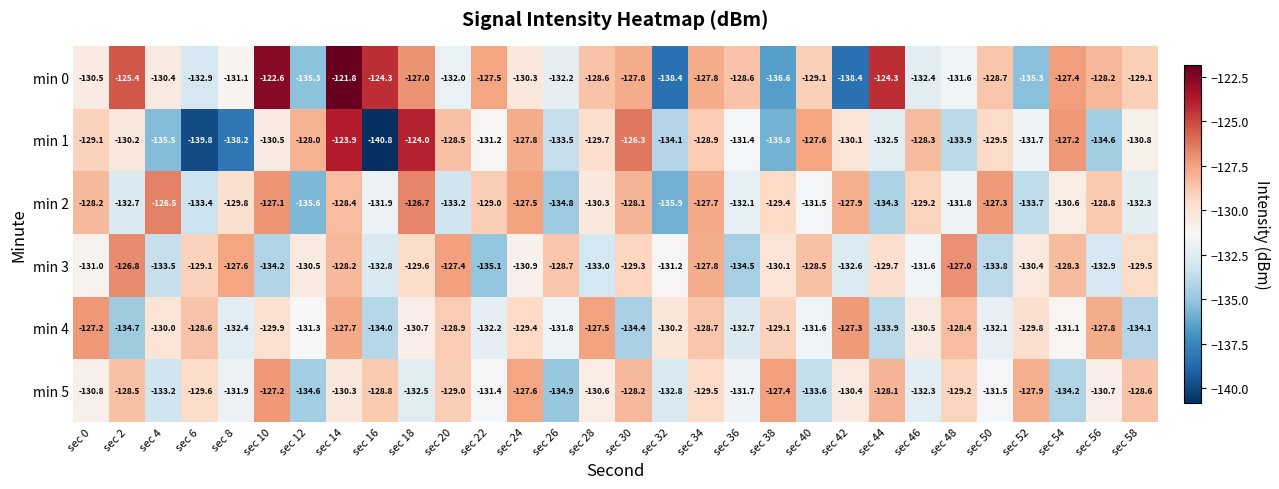

Which series has the largest range (max minus min)?

min 1